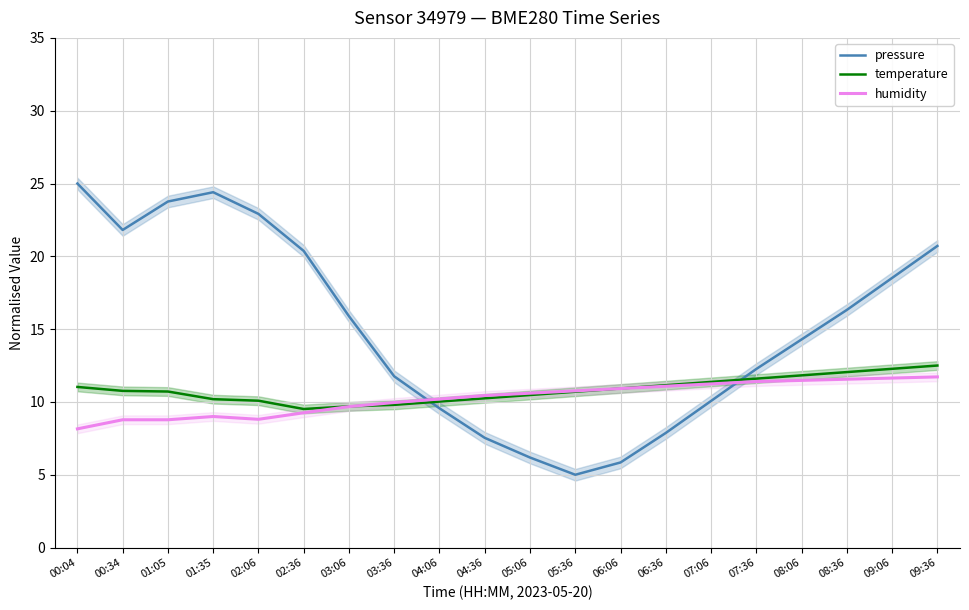

At which category is the sum across all series the highest?

09:36